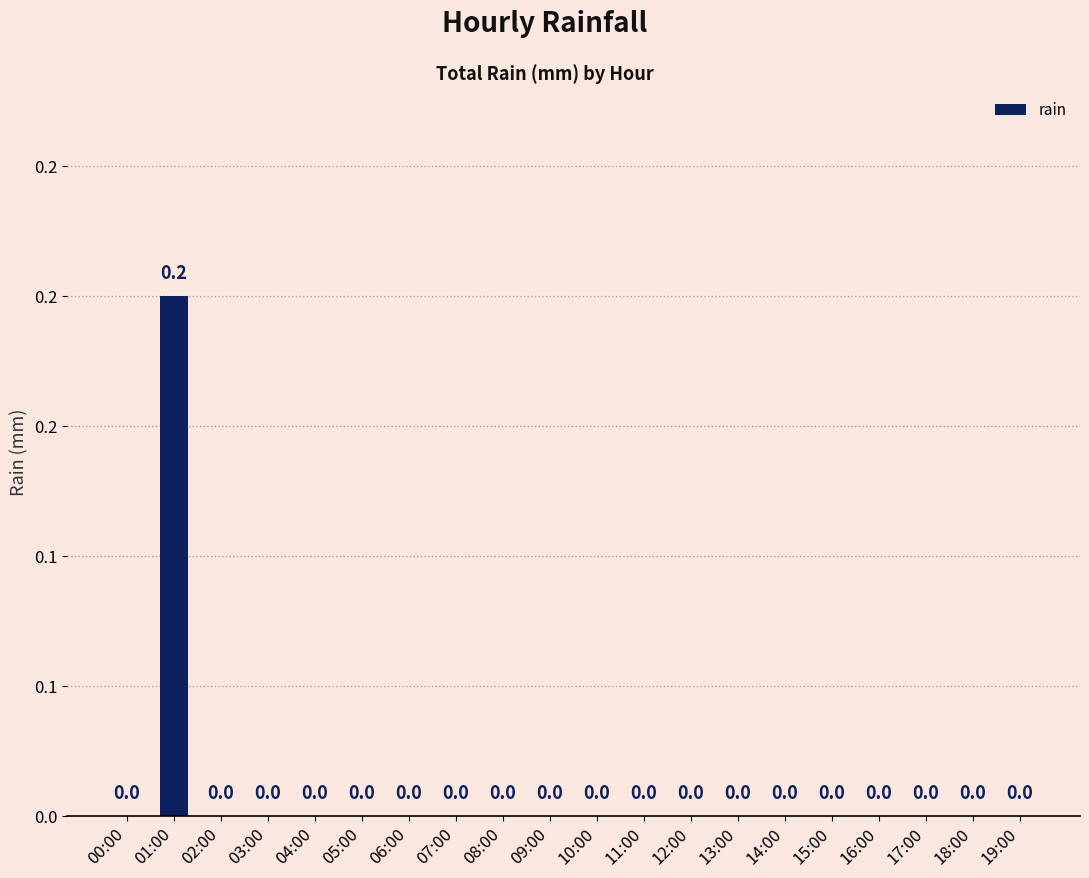

Rank the categories by value from lowest to highest.

00:00, 02:00, 03:00, 04:00, 05:00, 06:00, 07:00, 08:00, 09:00, 10:00, 11:00, 12:00, 13:00, 14:00, 15:00, 16:00, 17:00, 18:00, 19:00, 01:00